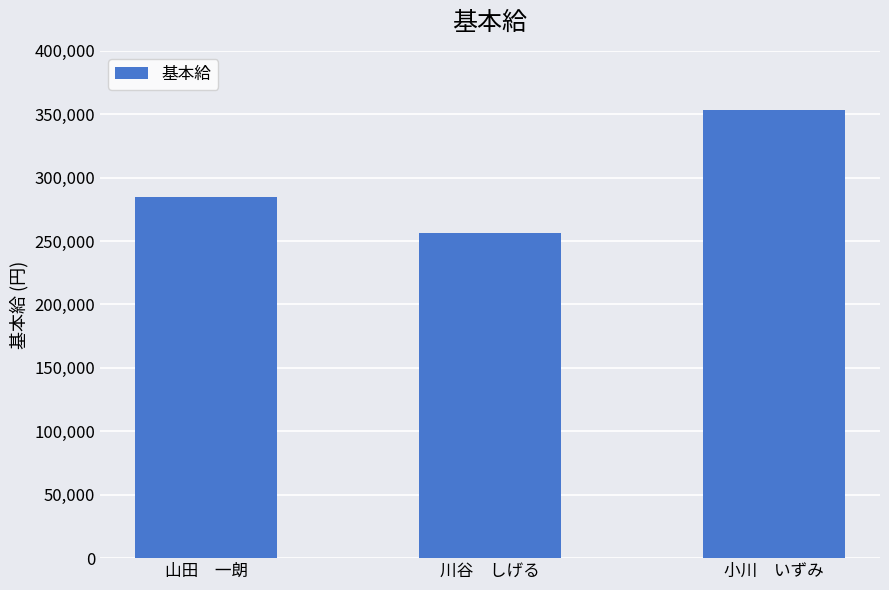

What is the sum of all values?

894200